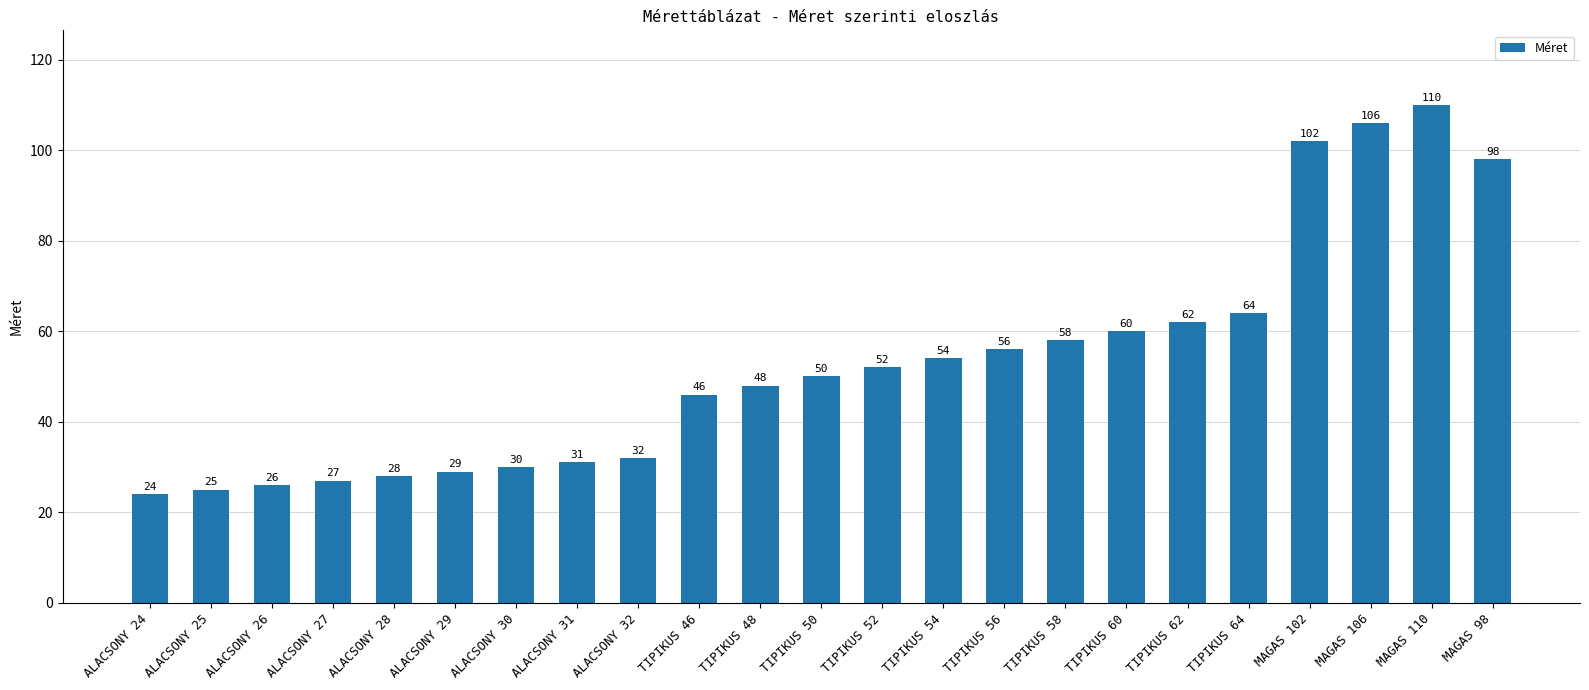

What is the sum of the values at TIPIKUS 54 and TIPIKUS 58?

112